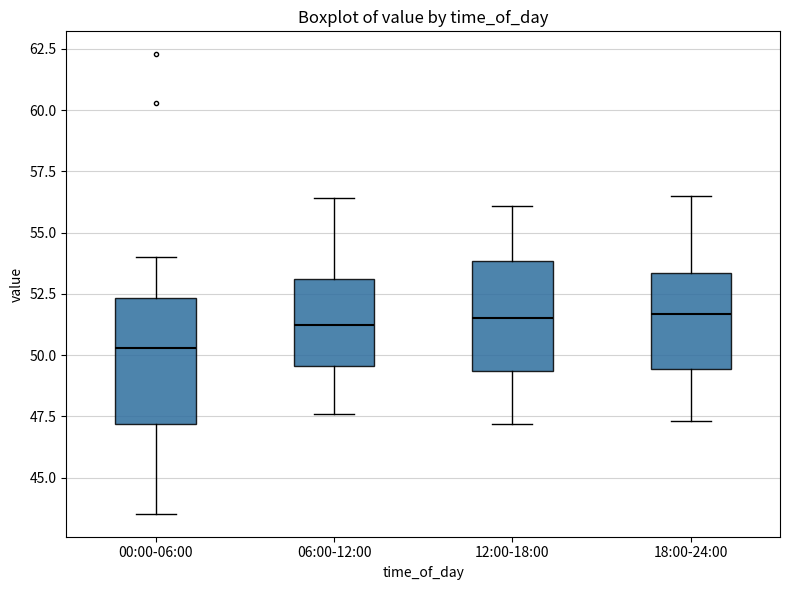

Which box is the tallest, from its lower edge to its upper edge?

00:00-06:00